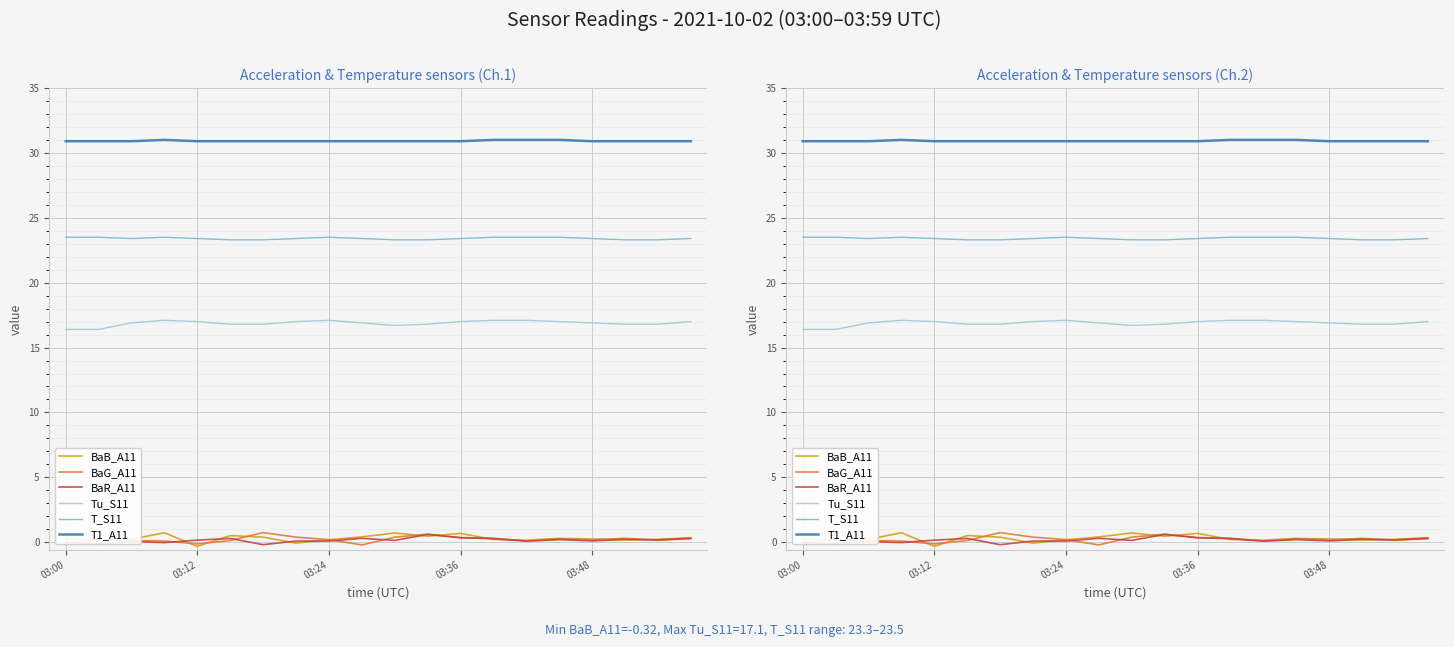

How many values in BaB_A11 are below zero?

3